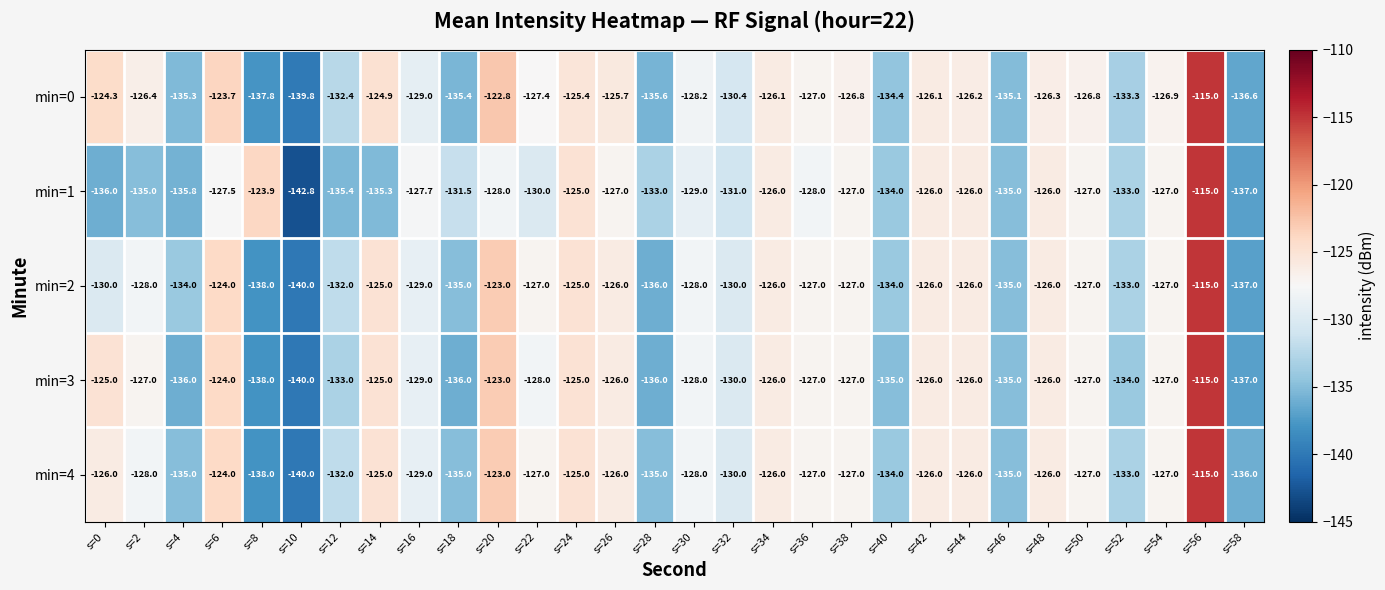

At s=0, list the series in order from largest to smallest.

min=0, min=3, min=4, min=2, min=1